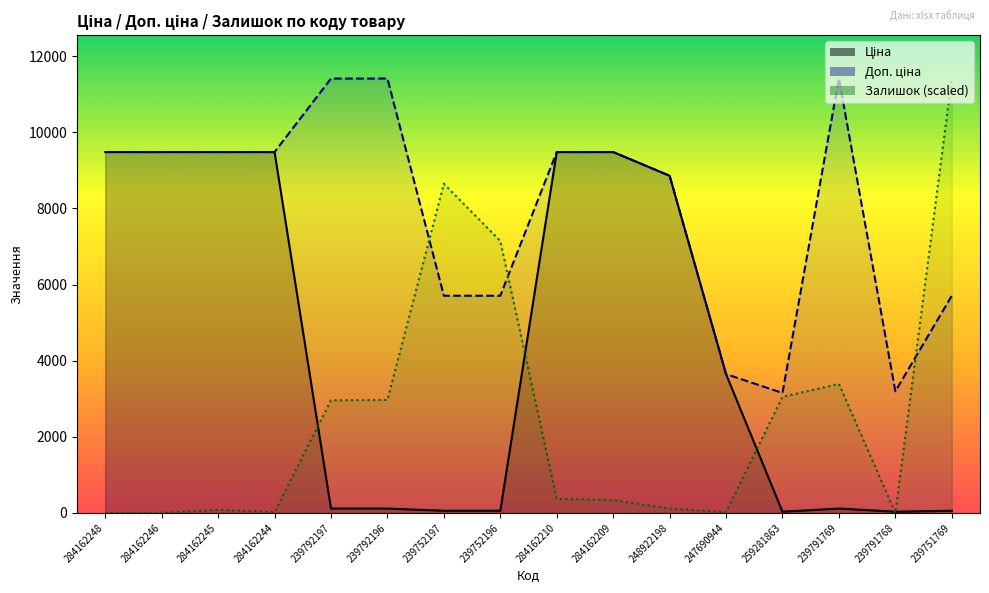

At how many categories does at least one series exceed 2754?

16